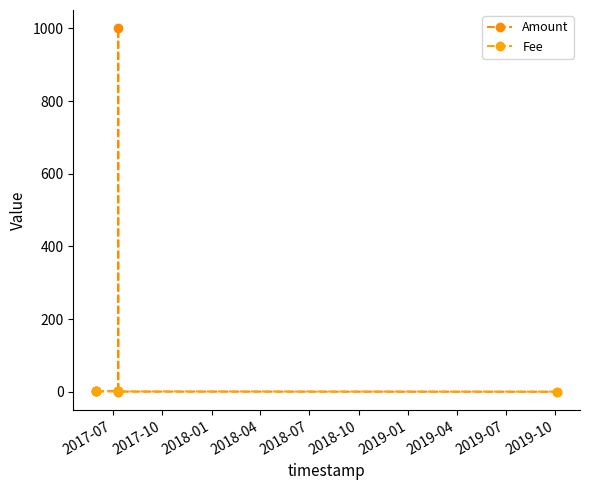

List the series in order of their overall mean, lowest first.

Fee, Amount